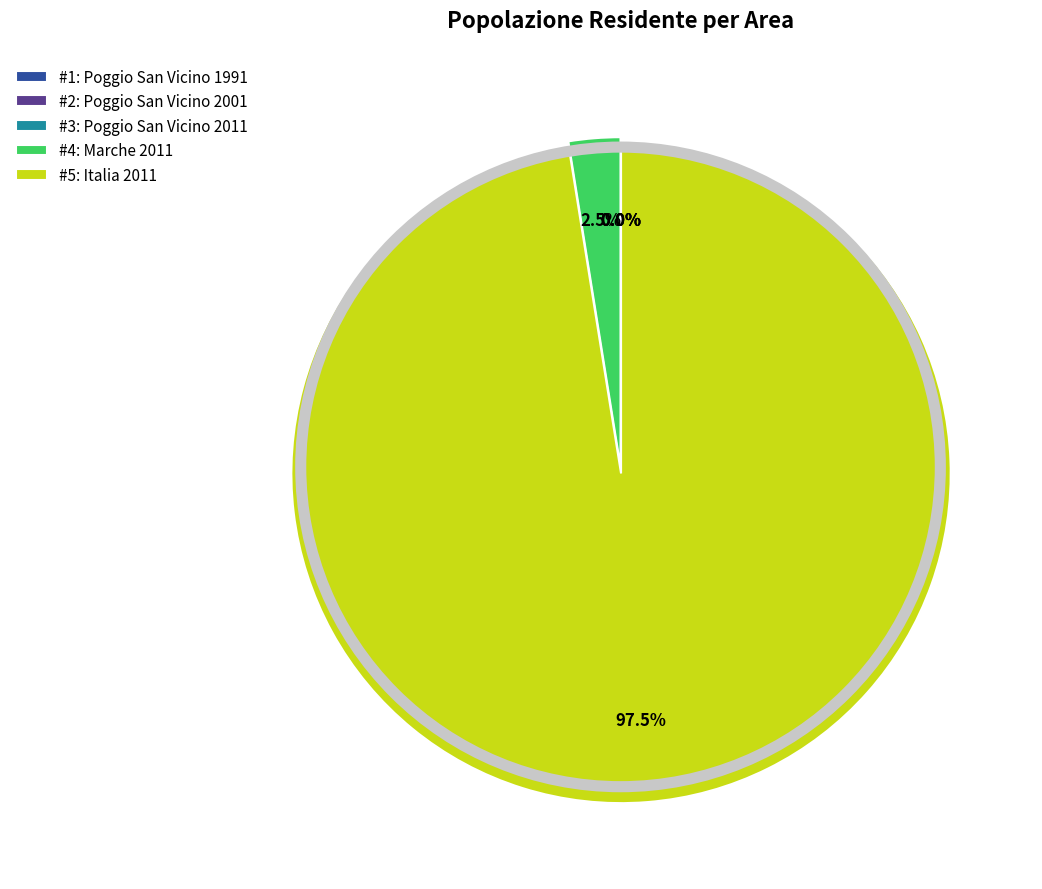

Does #5: Italia 2011 account for over 50% of the chart?

Yes